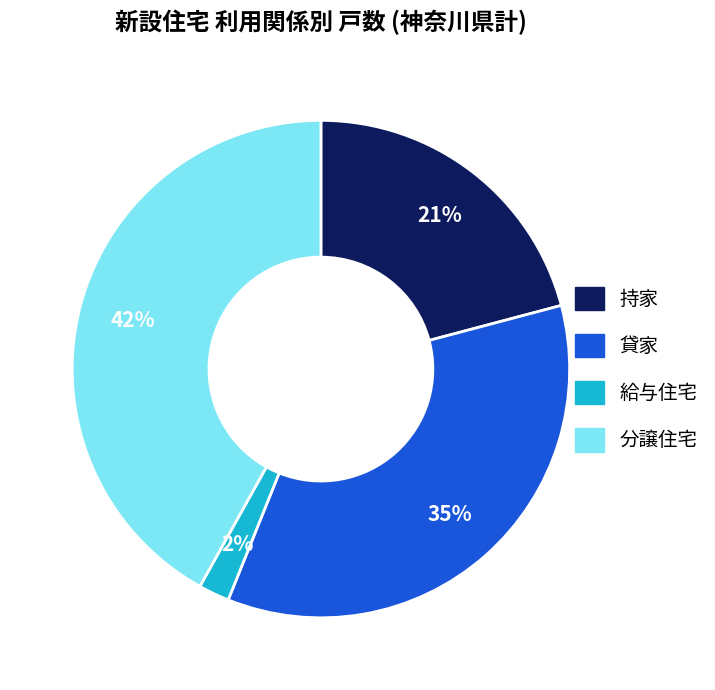

To the nearest percent, what portion does 貸家 represent?

35%